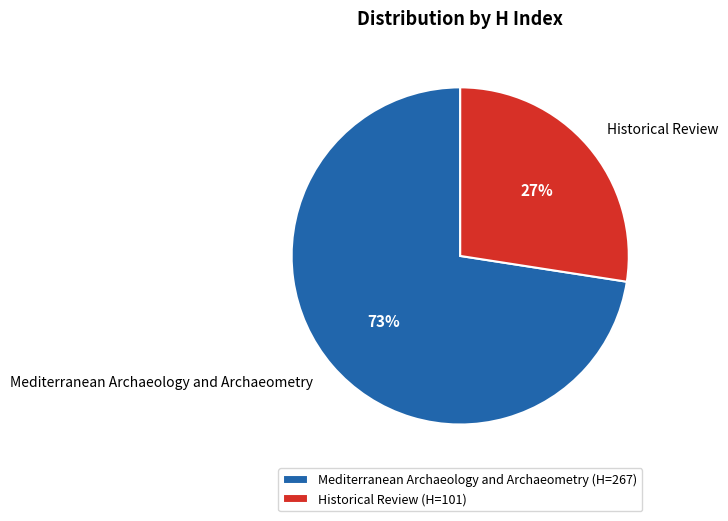

Do Mediterranean Archaeology and Archaeometry and Historical Review together represent more than half of the pie?

Yes